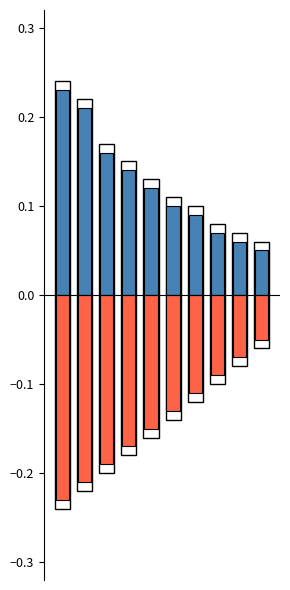

How many groups of bars are there?

10